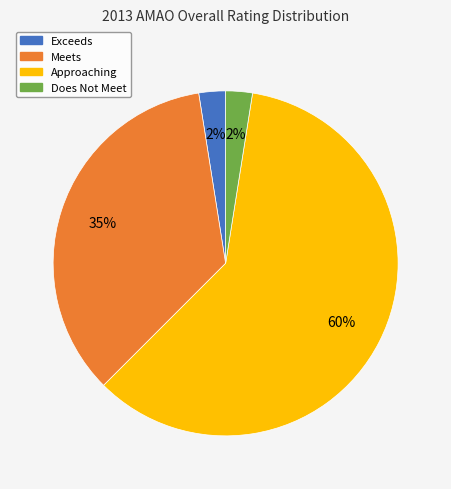

Do Meets and Does Not Meet together represent more than half of the pie?

No